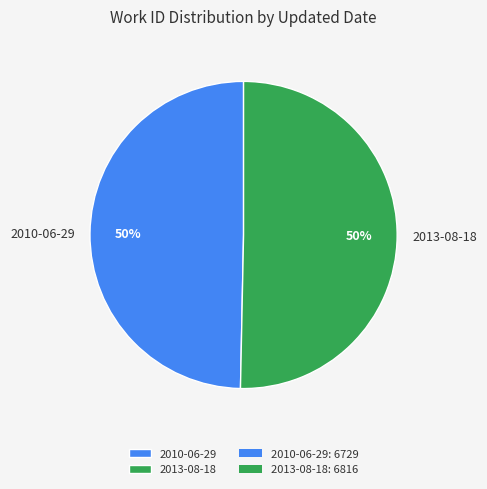

True or false: 2013-08-18 accounts for 62% of the total.

False